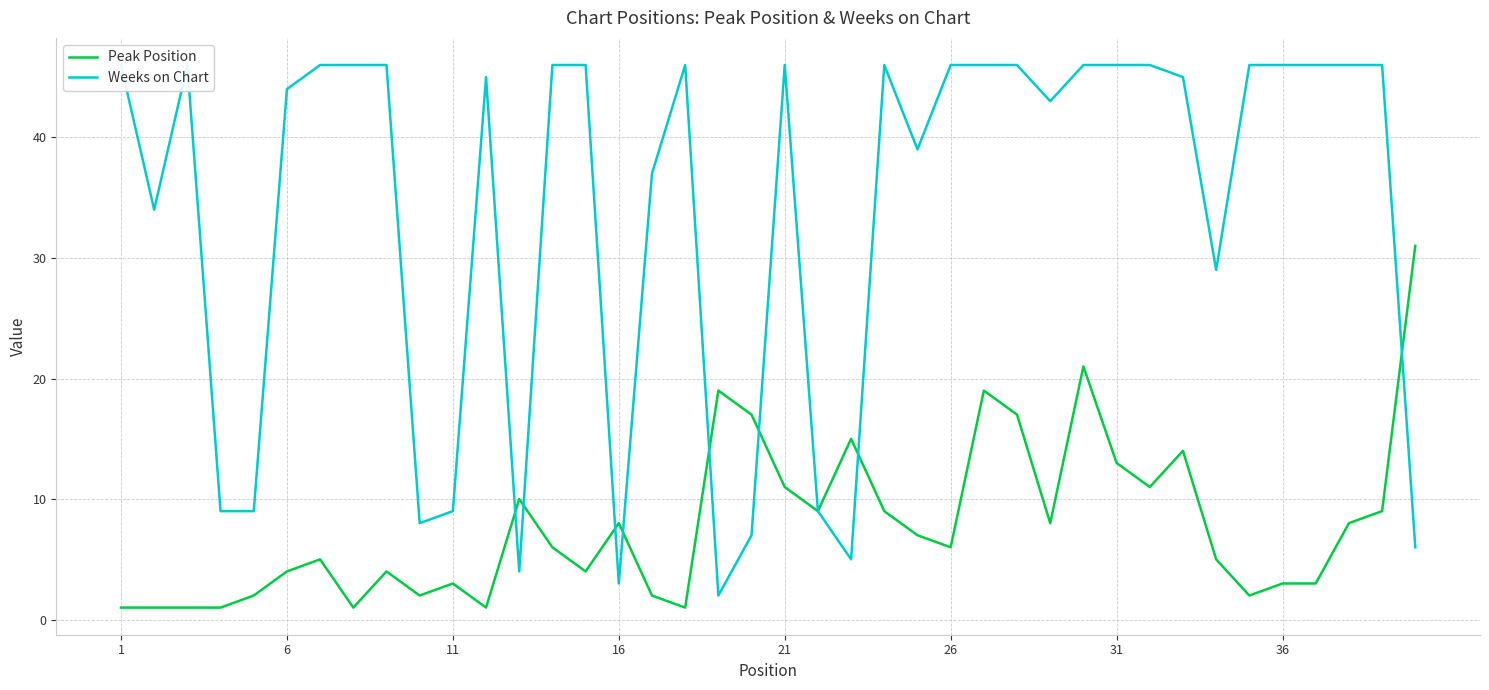

How many data points does each series have?

40